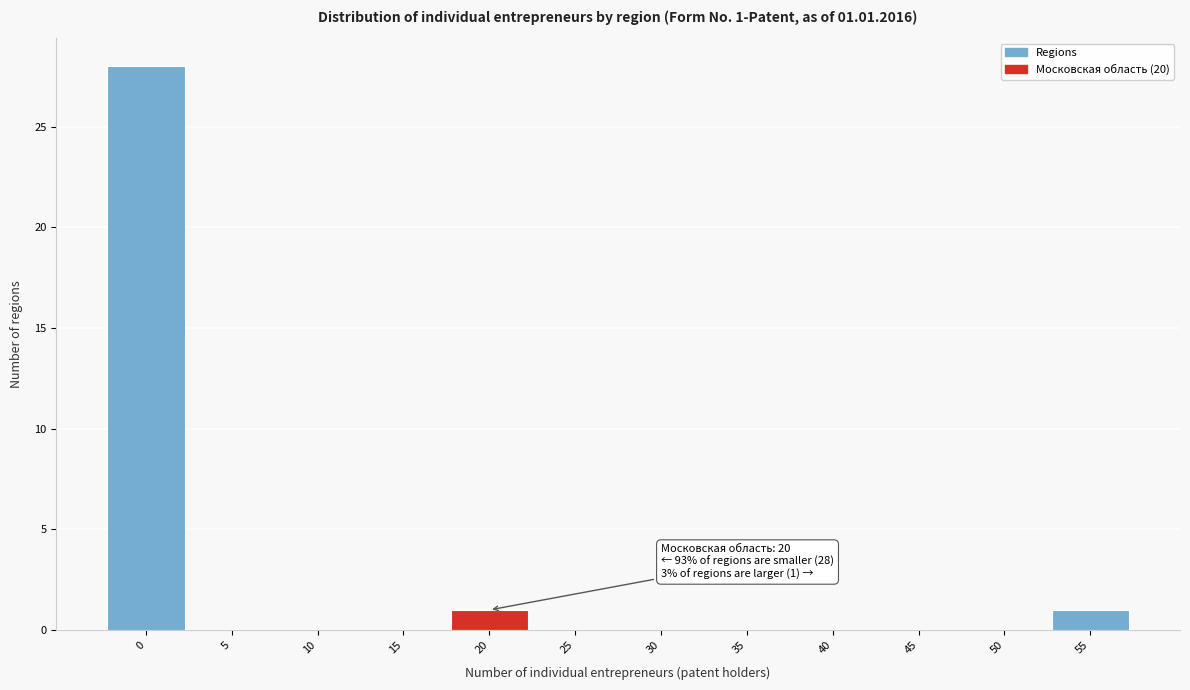

Reading left to right, list all the values displayed in this chart.

0=28	5=0	10=0	15=0	20=1	25=0	30=0	35=0	40=0	45=0	50=0	55=1